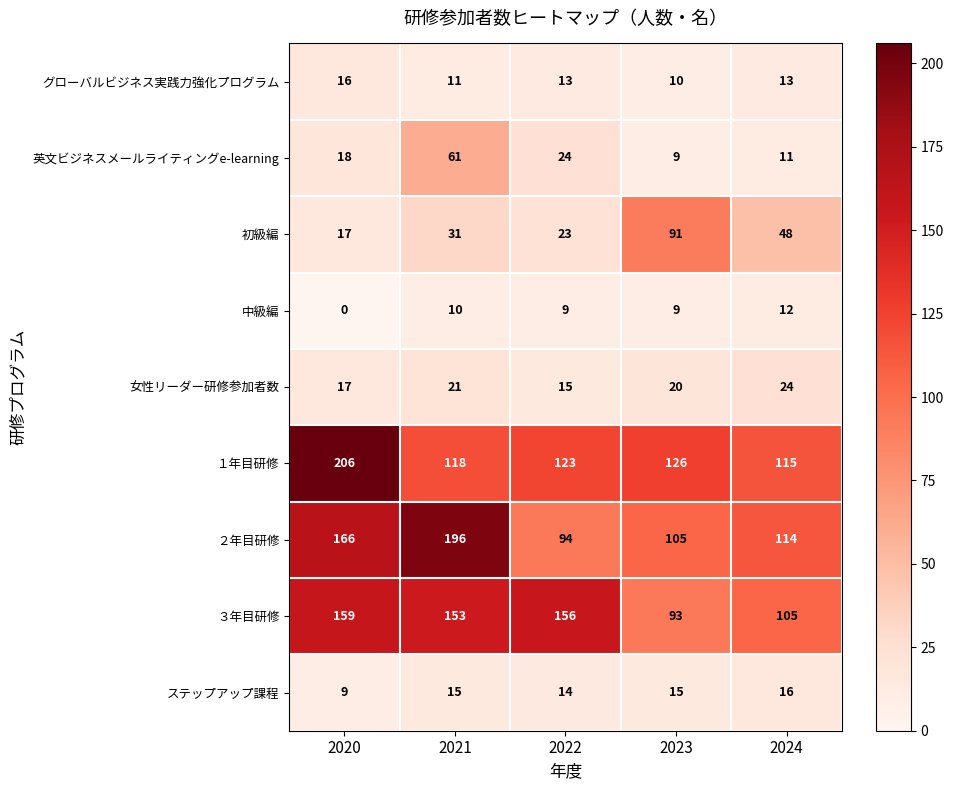

Rank the categories by 英文ビジネスメールライティングe-learning value from lowest to highest.

2023, 2024, 2020, 2022, 2021